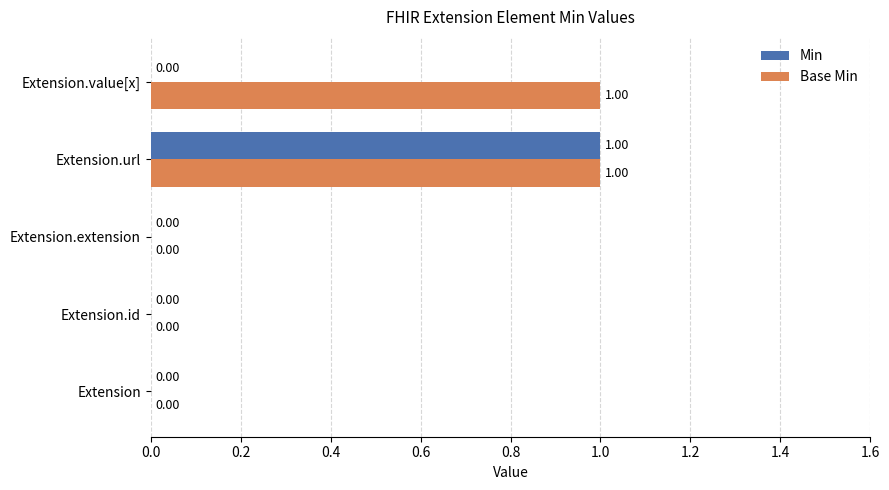

At which category is the sum across all series the highest?

Extension.url